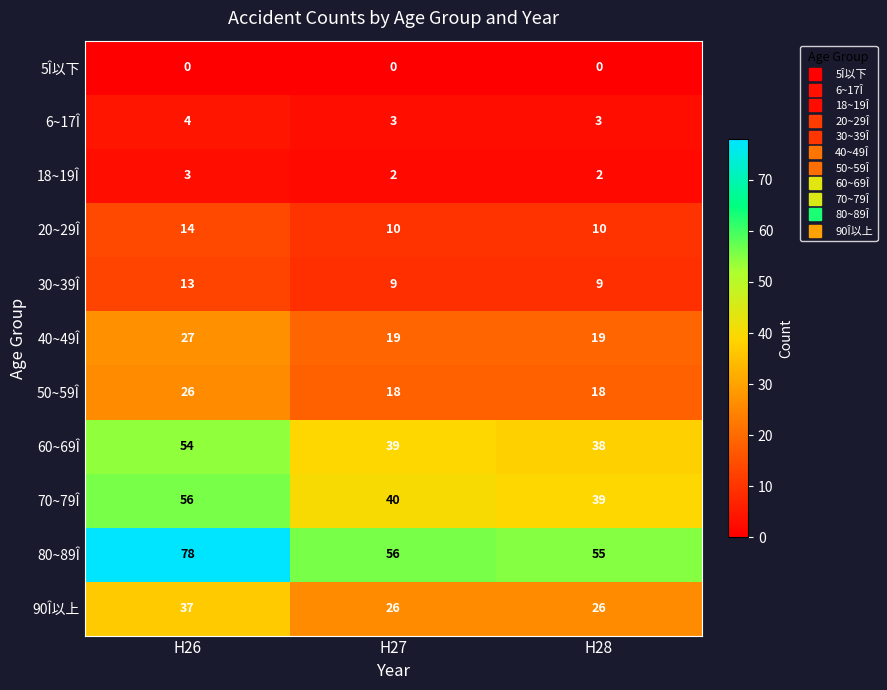

How many 18~19Î values are between 2 and 3?

3